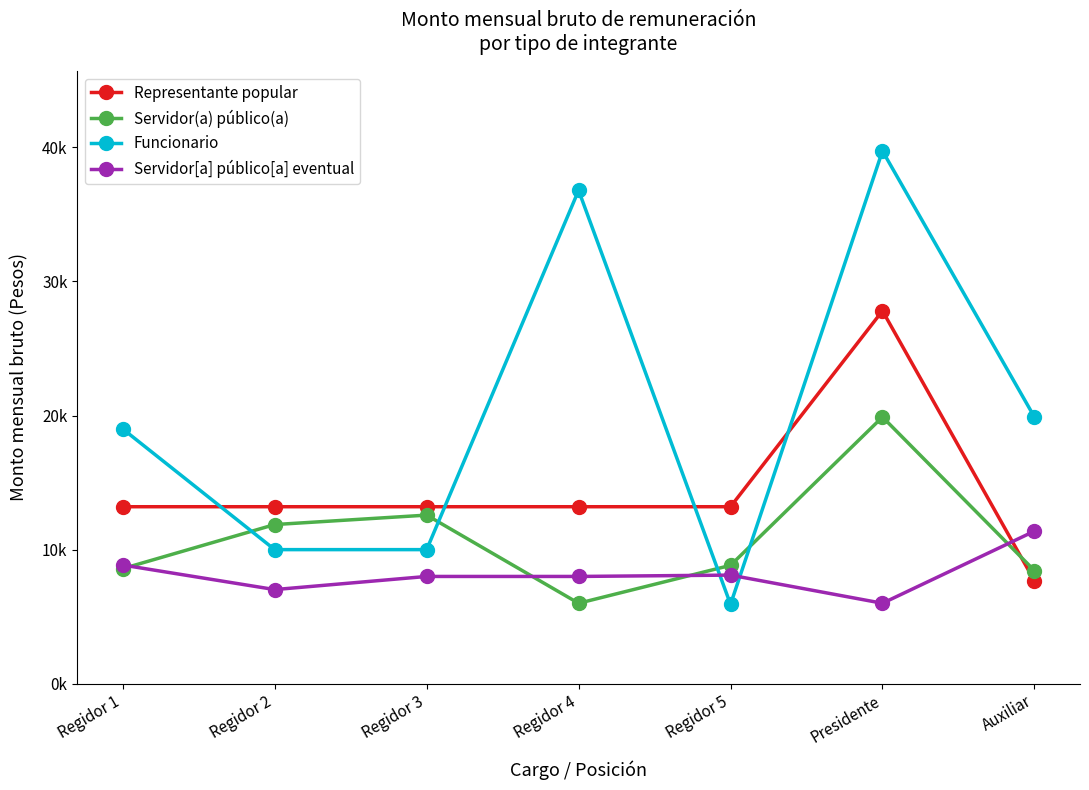

At which category is the sum across all series the highest?

Presidente